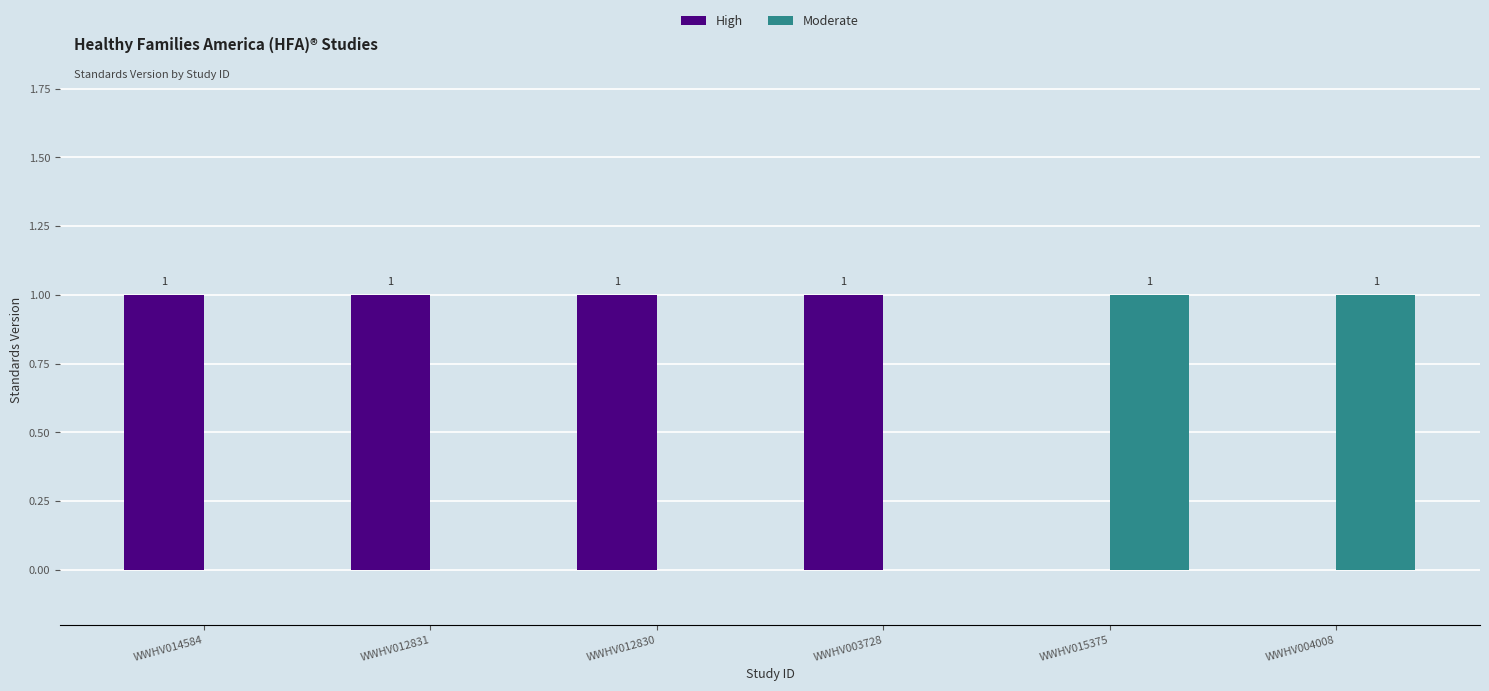

The value of Moderate at WWHV004008 is 1. True or false?

True